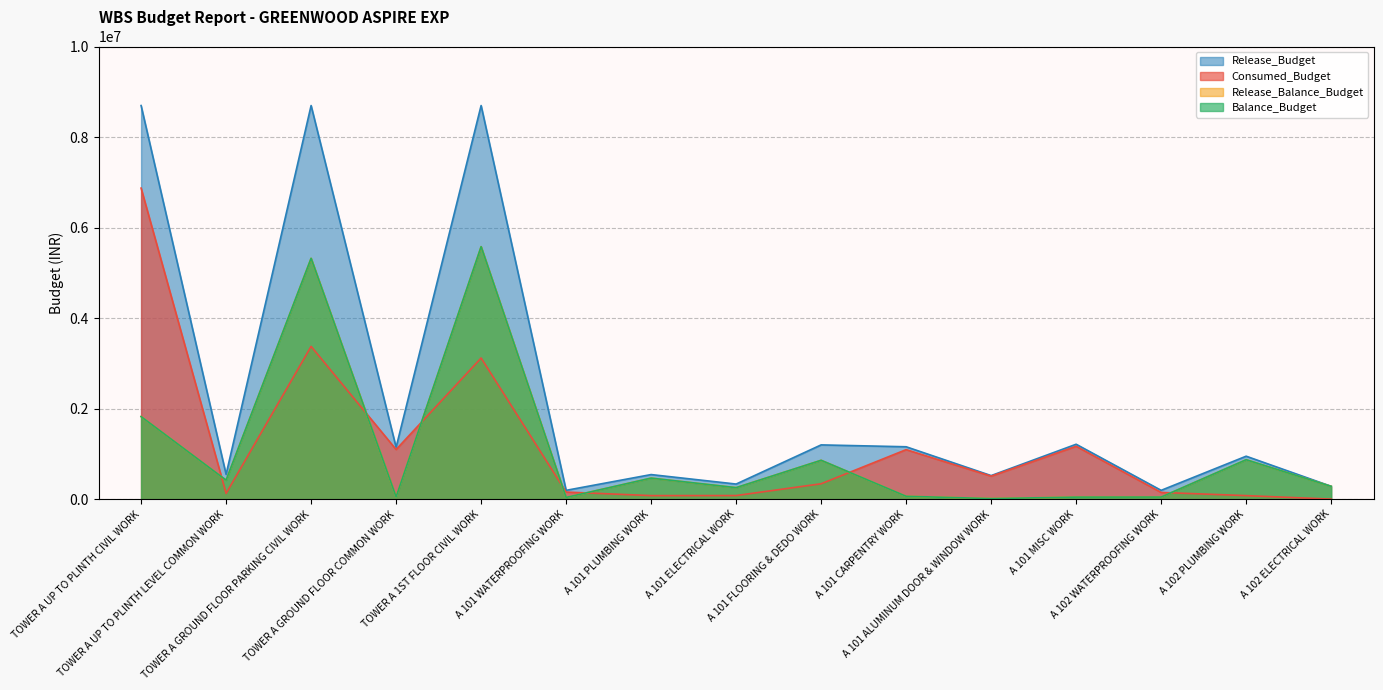

True or false: Release_Balance_Budget has more than 0 interior local peaks.

True